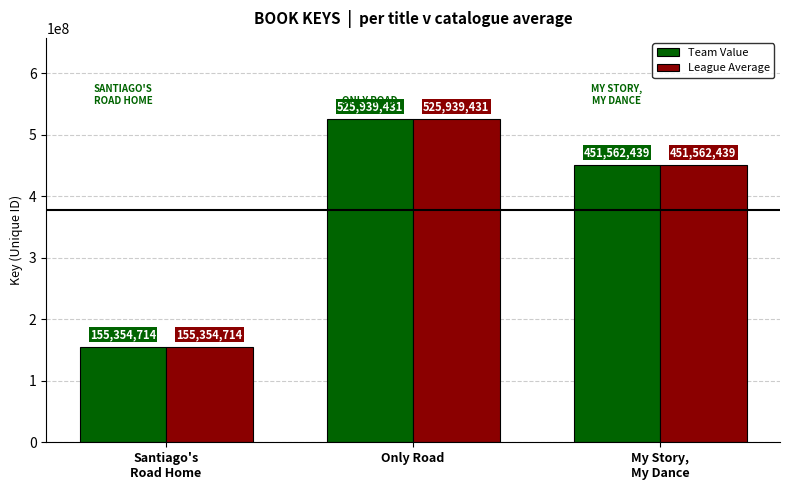

What is the sum of all Team Value values?

1132856584